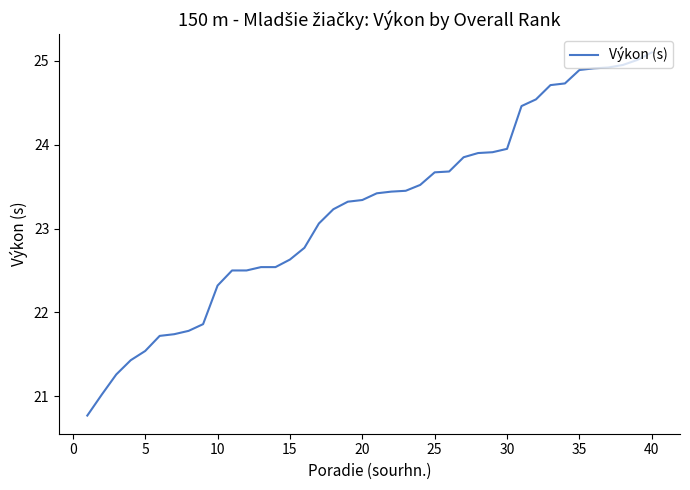

What is the smallest value displayed?

20.8